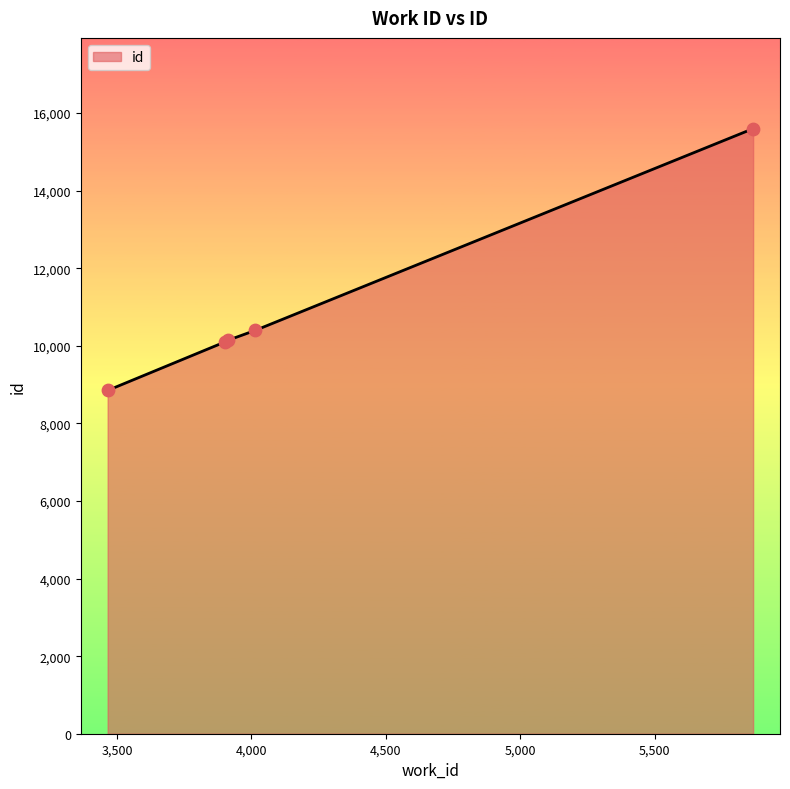

What is the sum of all values?

55098